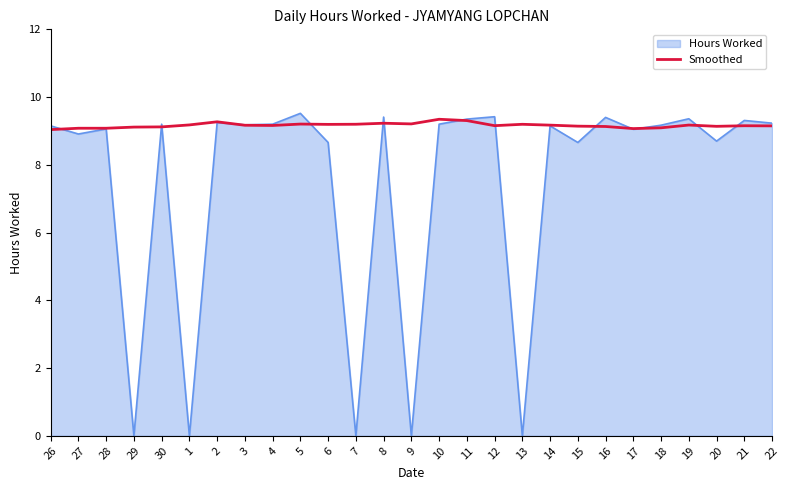

Which category has the highest value across all series?

5